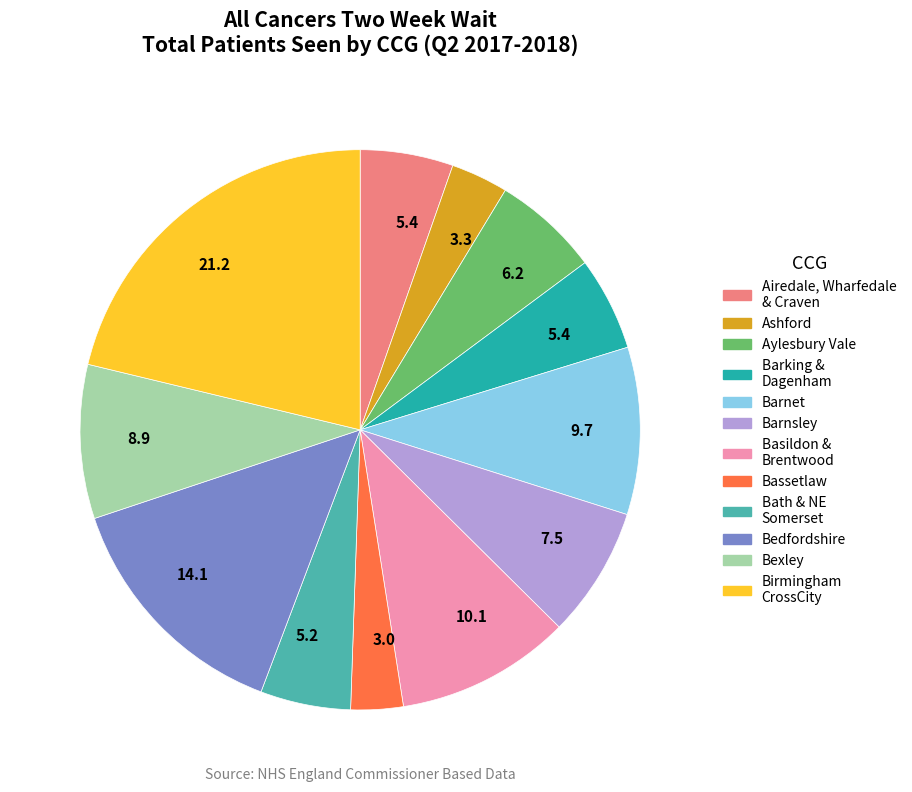

How many slices are in this pie chart?

12